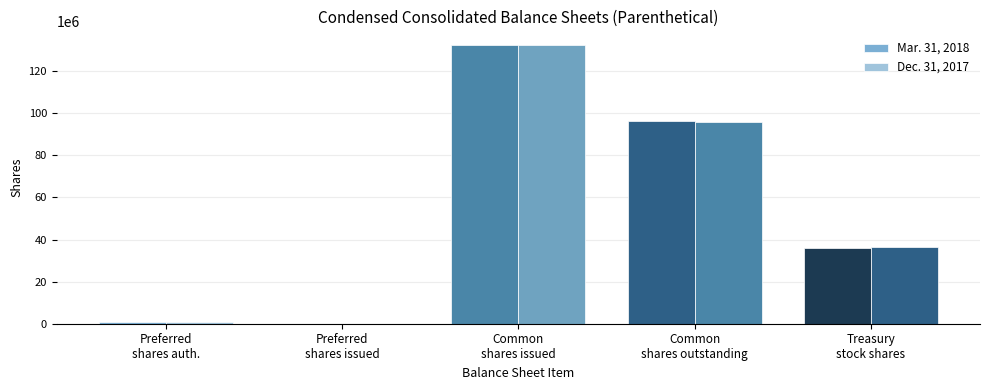

How many series are shown in this chart?

2